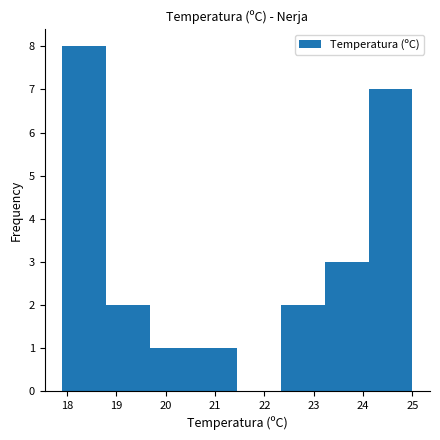

Reading left to right, list every bar in this chart as the range it spans on the x-axis followed by its height. Neither the bar edges nor the heights are printed on the chart, so give them approximately, as read against the axes.

17.9 to 18.8: 8
18.8 to 19.7: 2
19.7 to 20.6: 1
20.6 to 21.5: 1
21.5 to 22.3: 0
22.3 to 23.2: 2
23.2 to 24.1: 3
24.1 to 25.0: 7